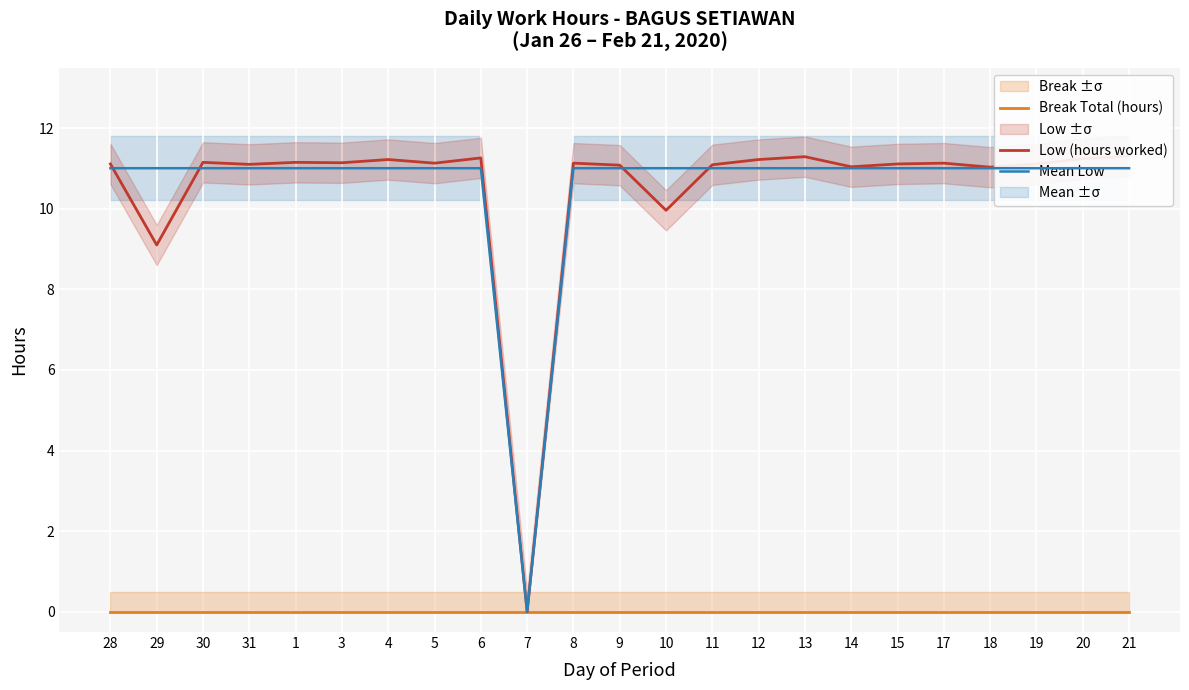

Which has a higher value, 7 or 28?

7